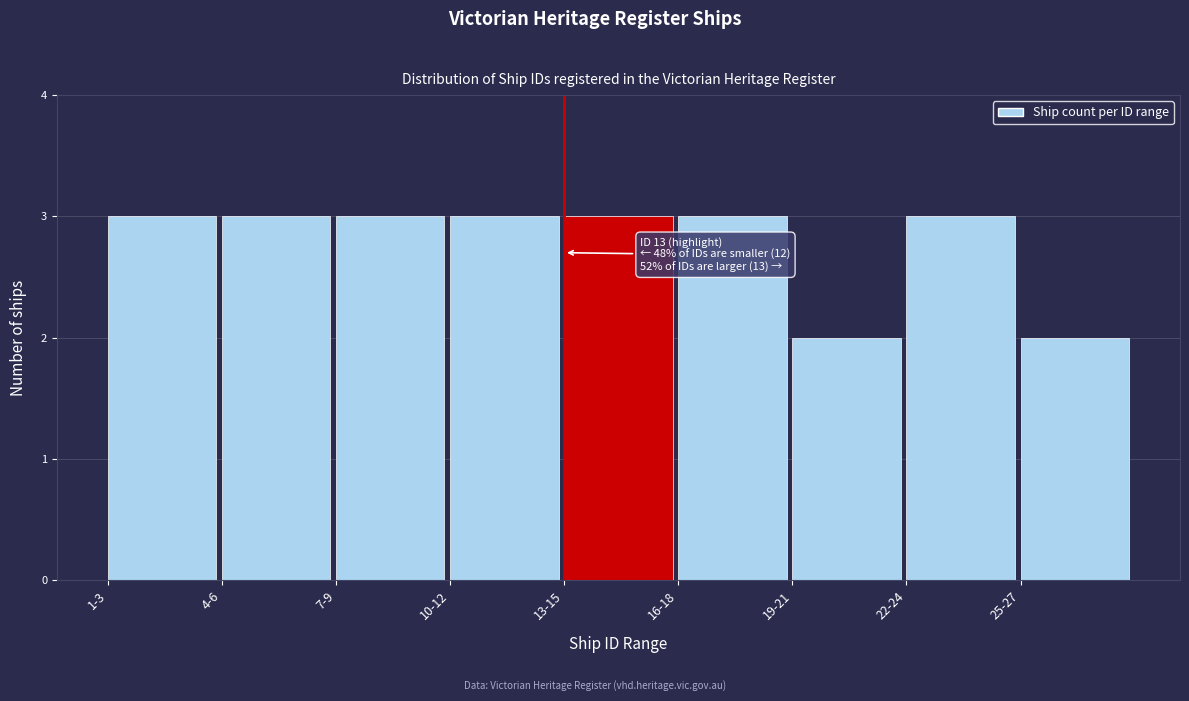

Reading left to right, transcribe all the data shown in this chart.

3	3	3	3	3	3	2	3	2